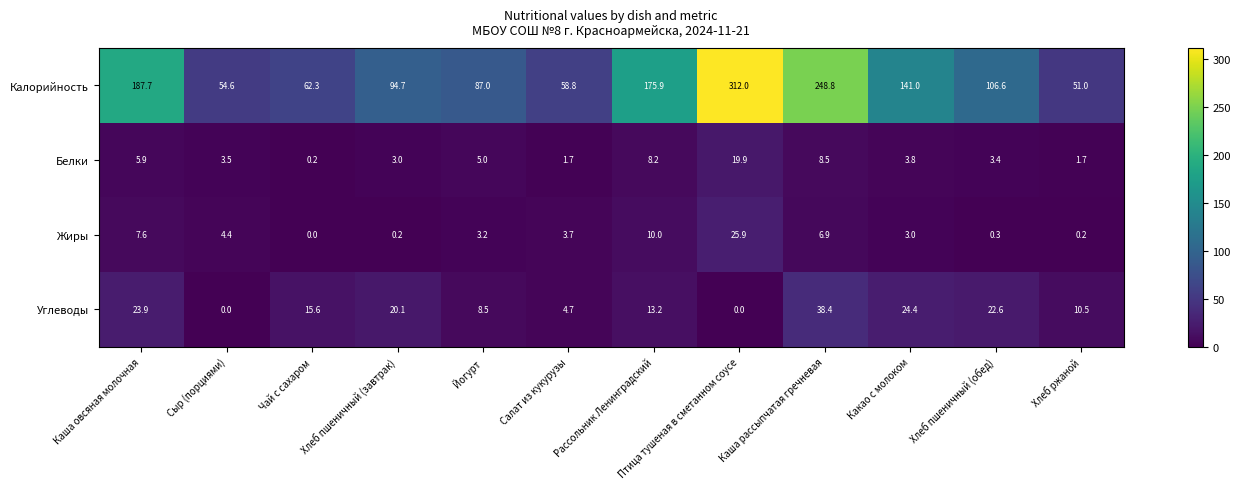

What is the maximum value shown in the chart?

312.0